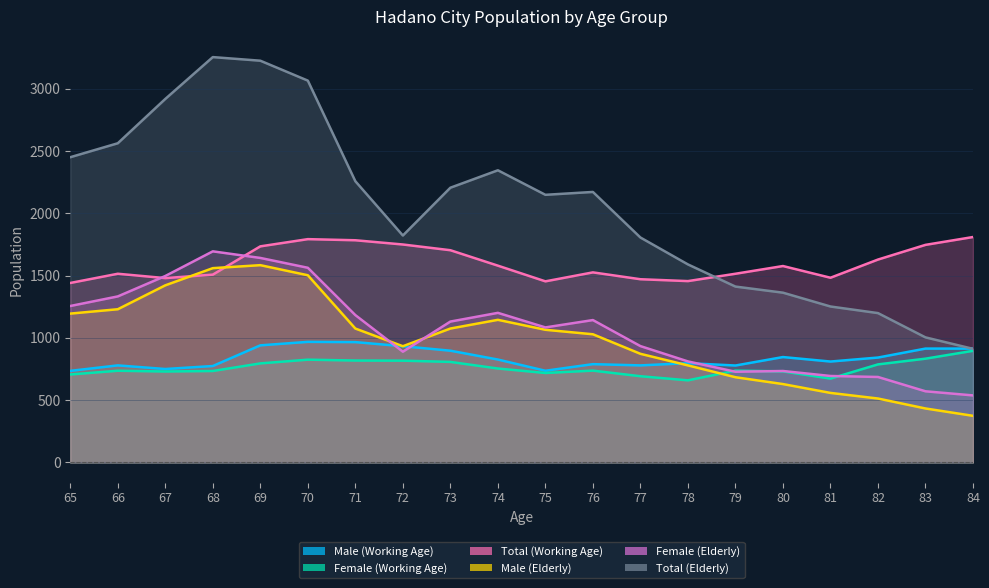

Between 77 and 76, which is larger?

76